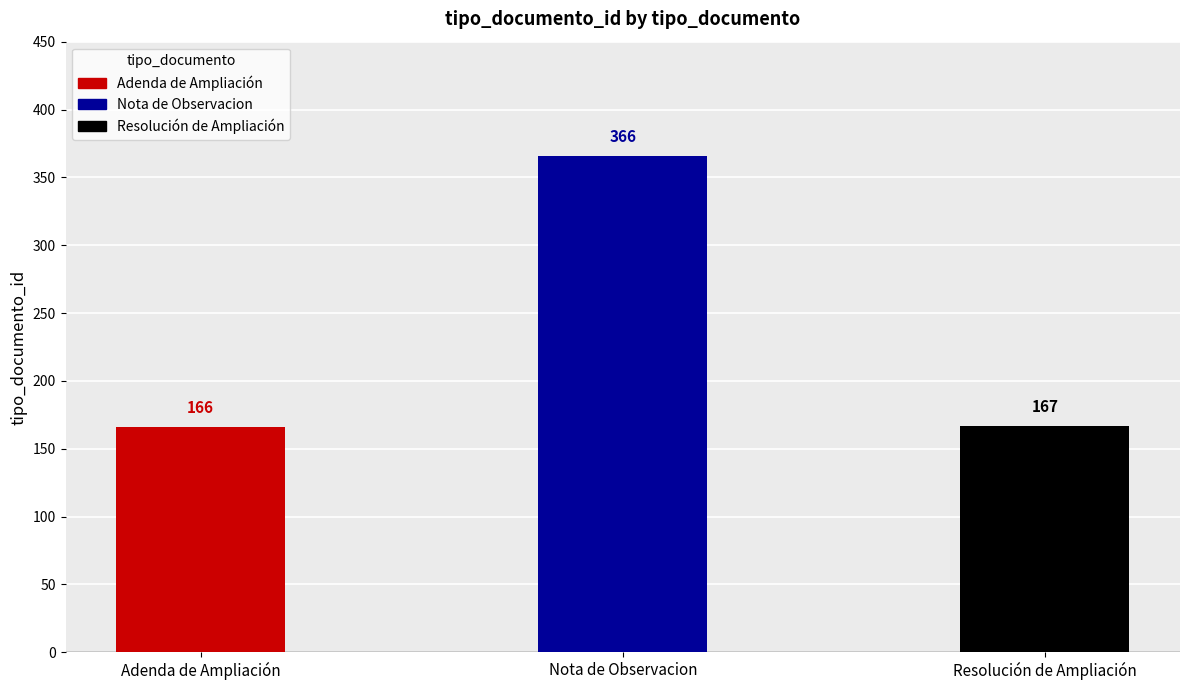

Reading left to right, what are all the values shown in this chart?

166	366	167